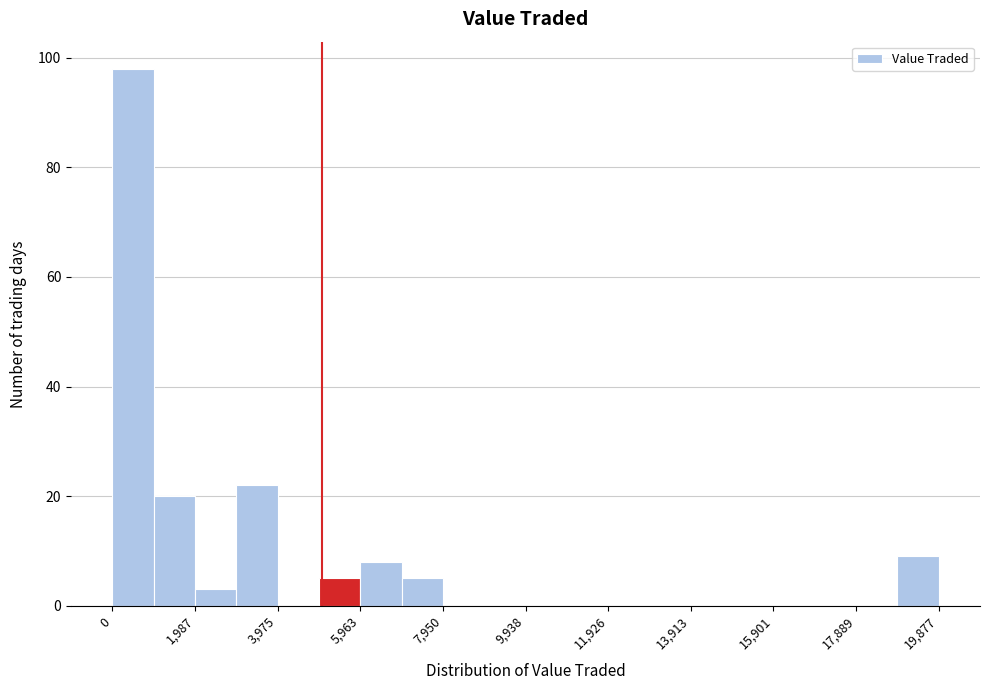

What is the height of the bar covering 1000 to 2000 on the x-axis? Neither the bar edges nor the heights are printed on the chart, so give them approximately, as read against the axes.

20